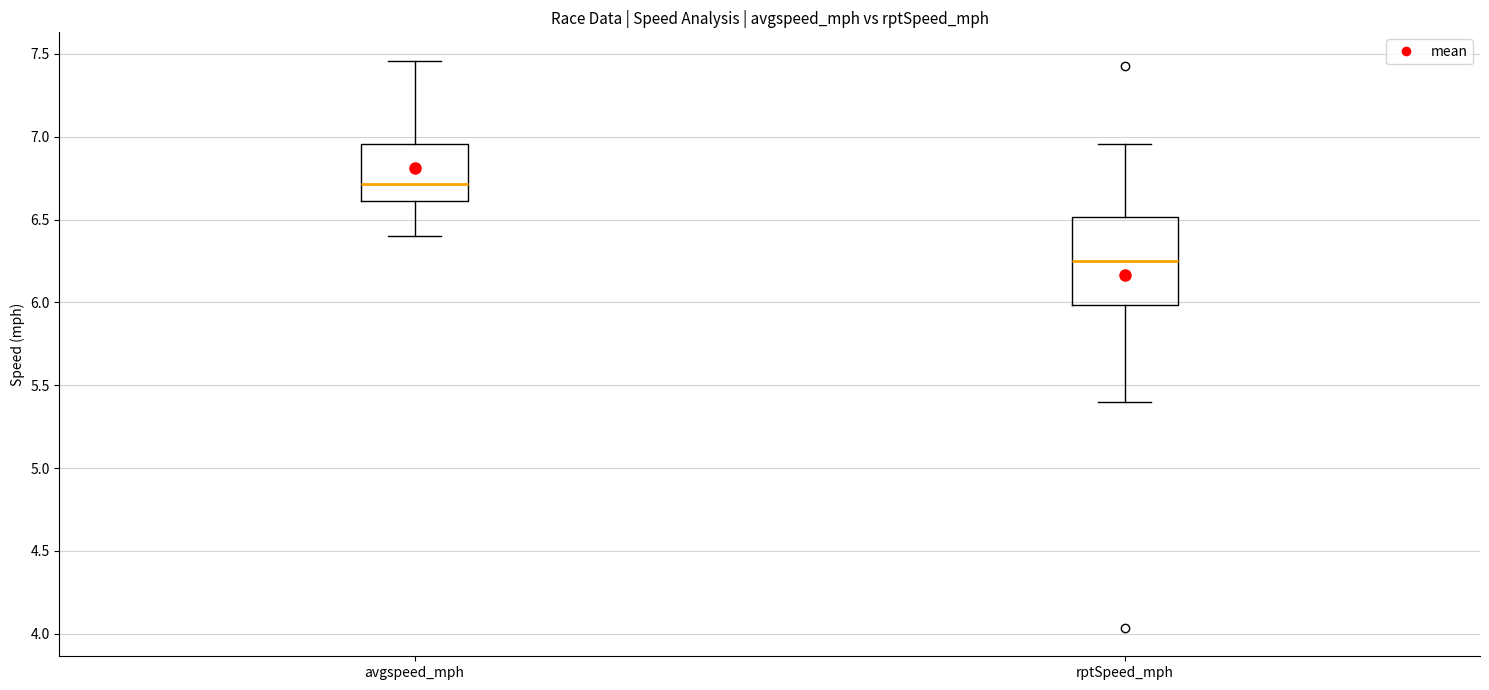

Which box has the highest median line?

avgspeed_mph